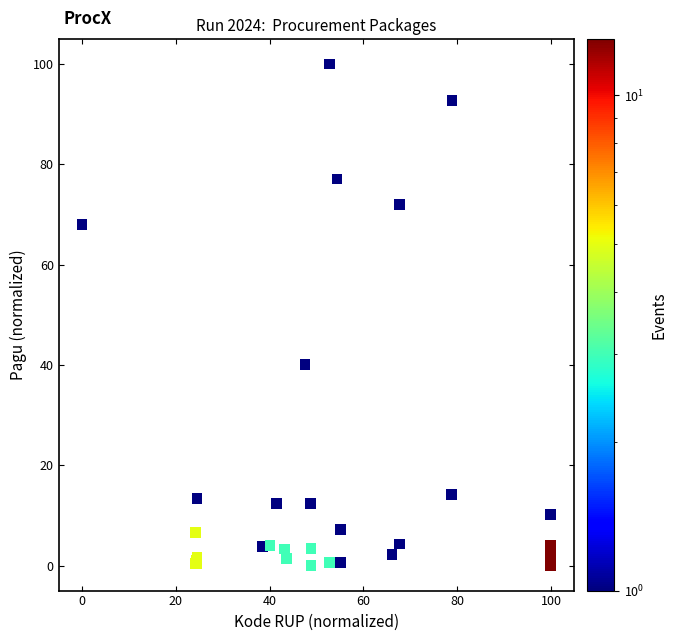

What Y value in the scatter plot is closest to 50?

40.1